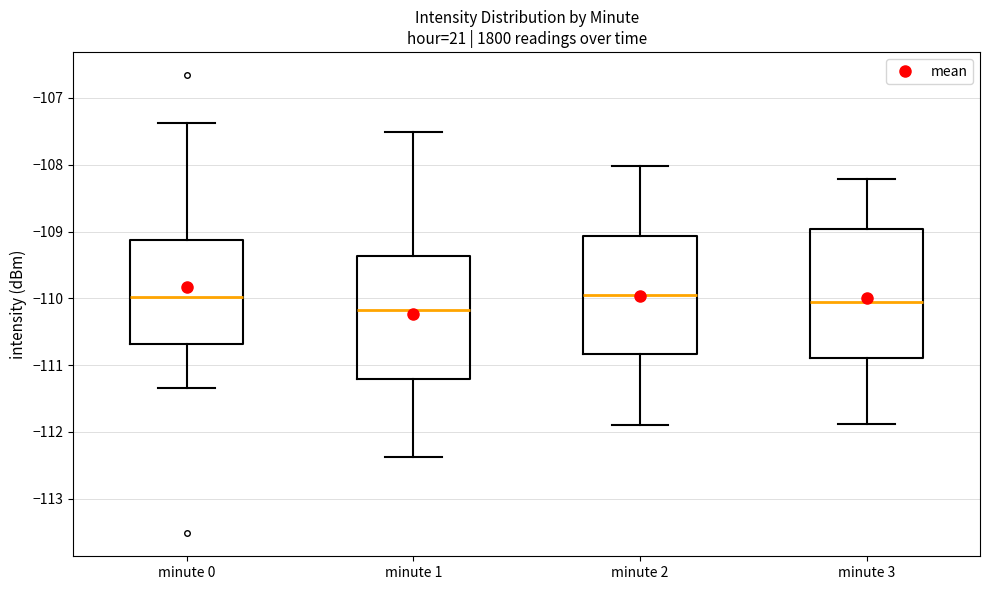

Reading left to right, transcribe this box plot: for each box, give where its median line is, the range the box spans, and where its two whiskers end, as read against the y-axis. The values are not printed on the chart, so give them approximately, as read against the axis.

minute 0: median -110.0, box -110.7 to -109.1, whiskers -111.3 to -107.4
minute 1: median -110.2, box -111.2 to -109.4, whiskers -112.4 to -107.5
minute 2: median -110.0, box -110.8 to -109.1, whiskers -111.9 to -108.0
minute 3: median -110.1, box -110.9 to -109.0, whiskers -111.9 to -108.2